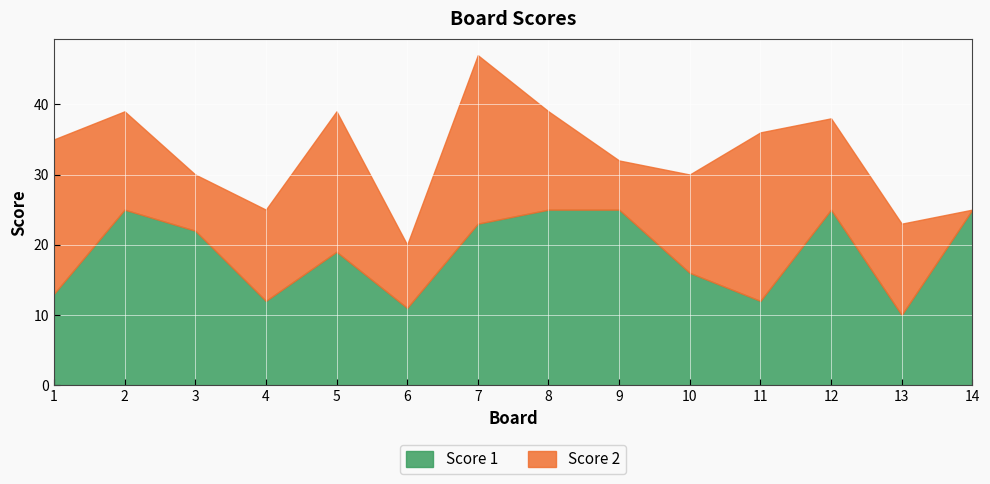

What is the difference between the second highest and minimum values in the Score 1 series?

15